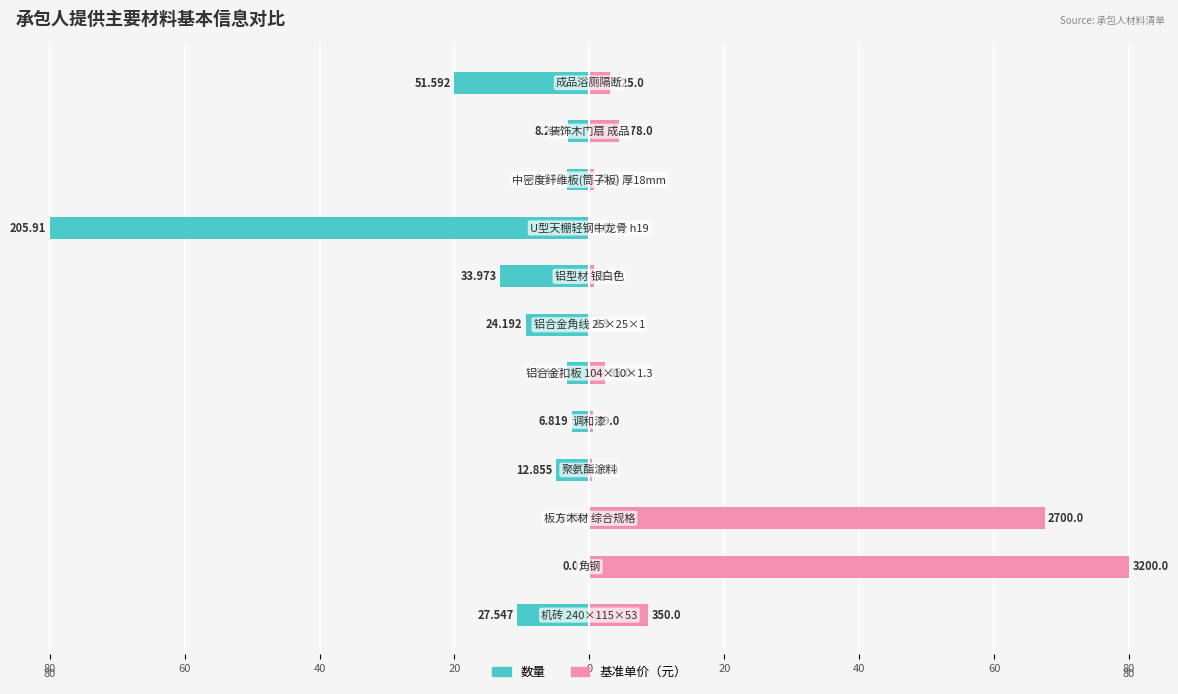

Is the value of 数量 at 80 greater than the value of 基准单价（元） at 0?

No